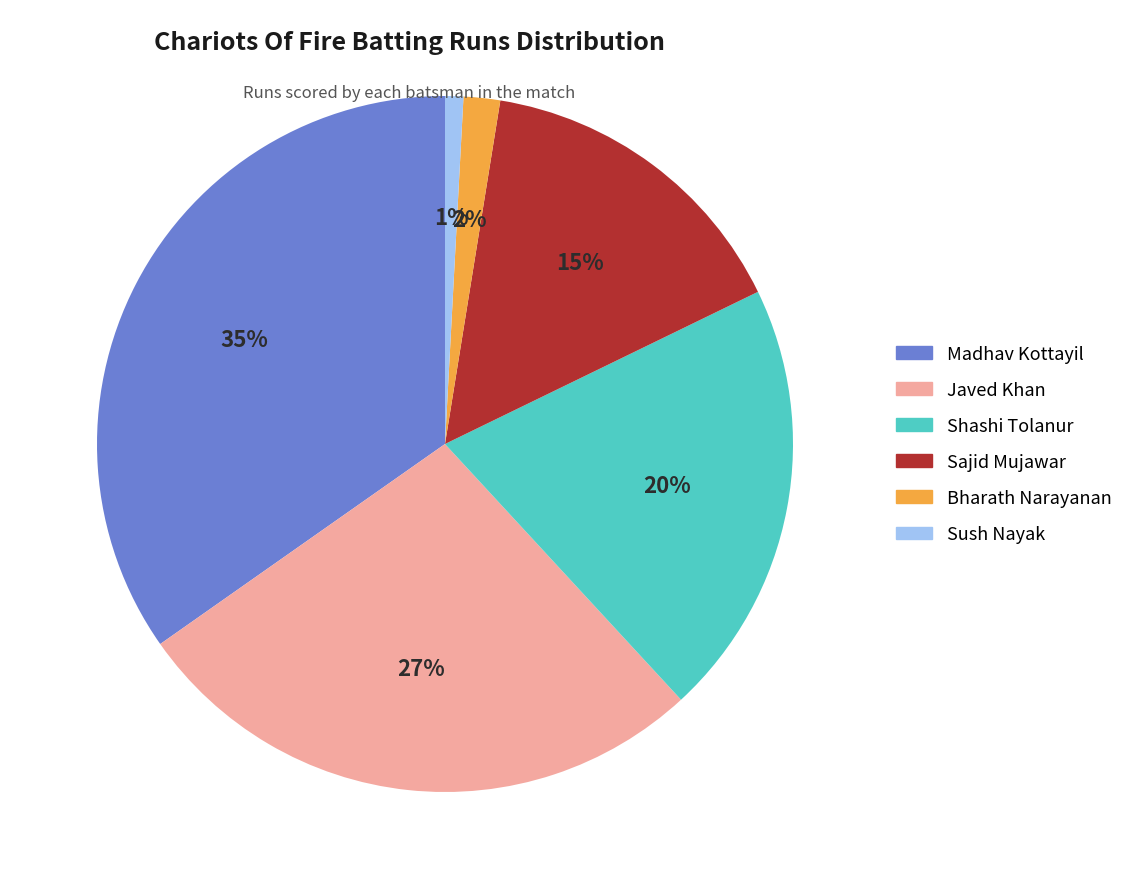

What is the largest slice in the pie chart?

Madhav Kottayil